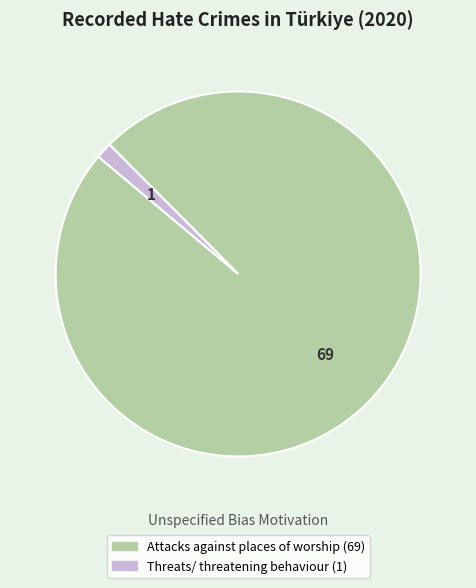

How many slices are in this pie chart?

2